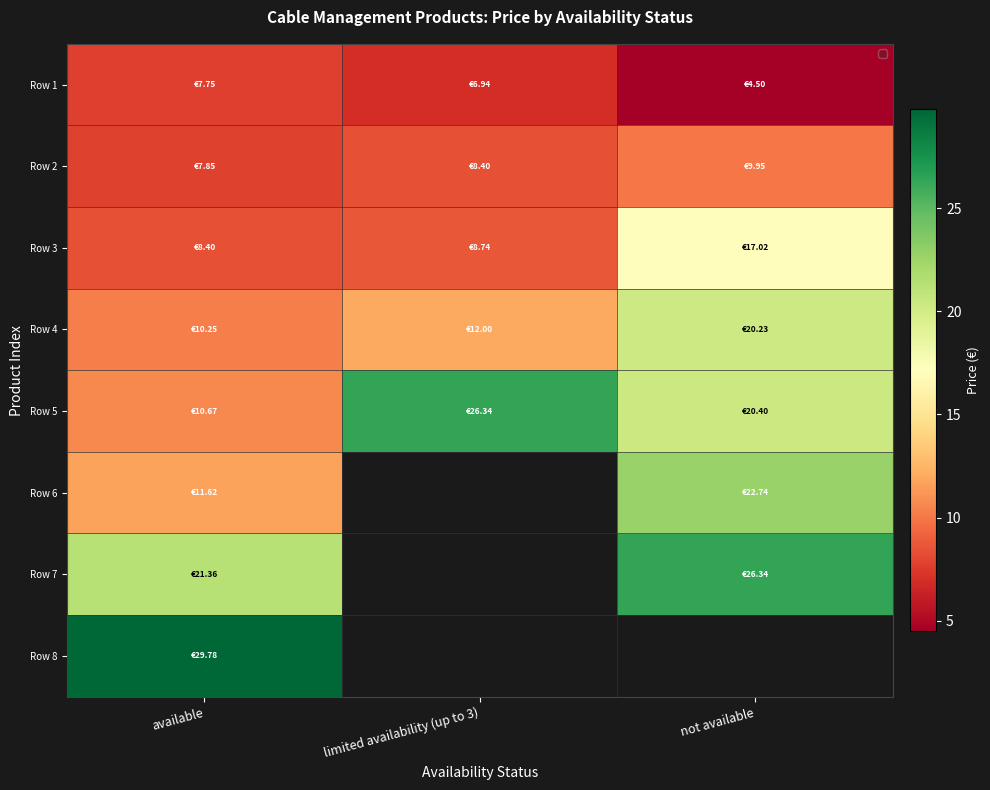

The value of Row 2 at not available is 15.1. True or false?

False